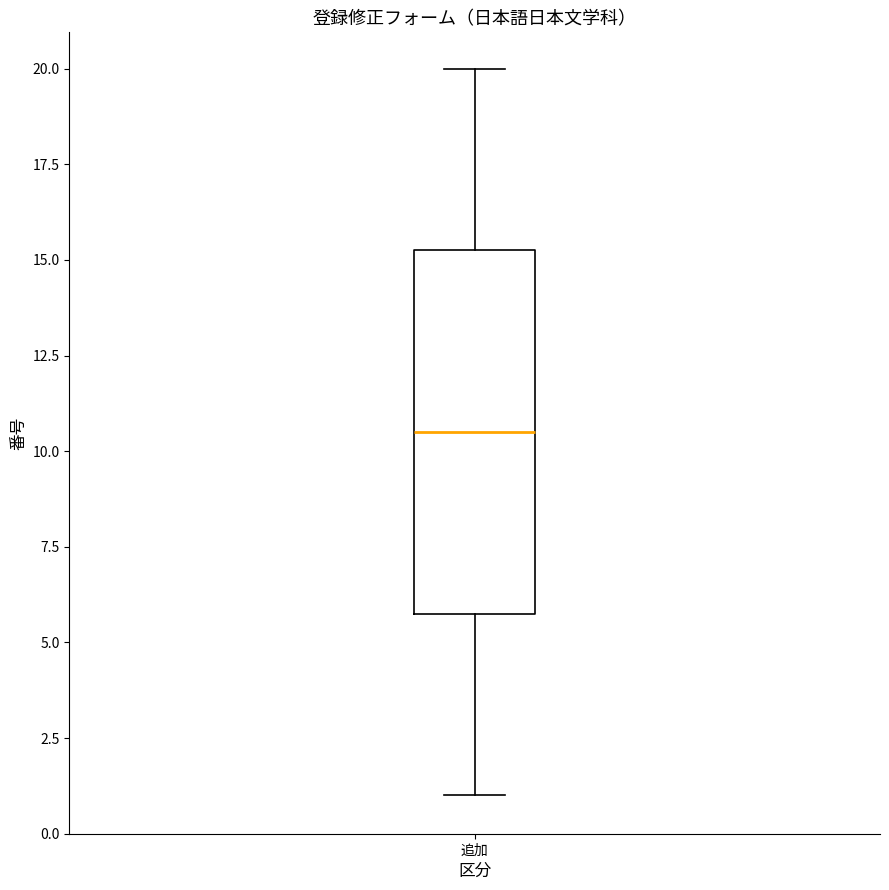

Where is the lower edge of the box for 追加 on the y-axis? The values are not printed on the chart, so give them approximately, as read against the axis.

6.0